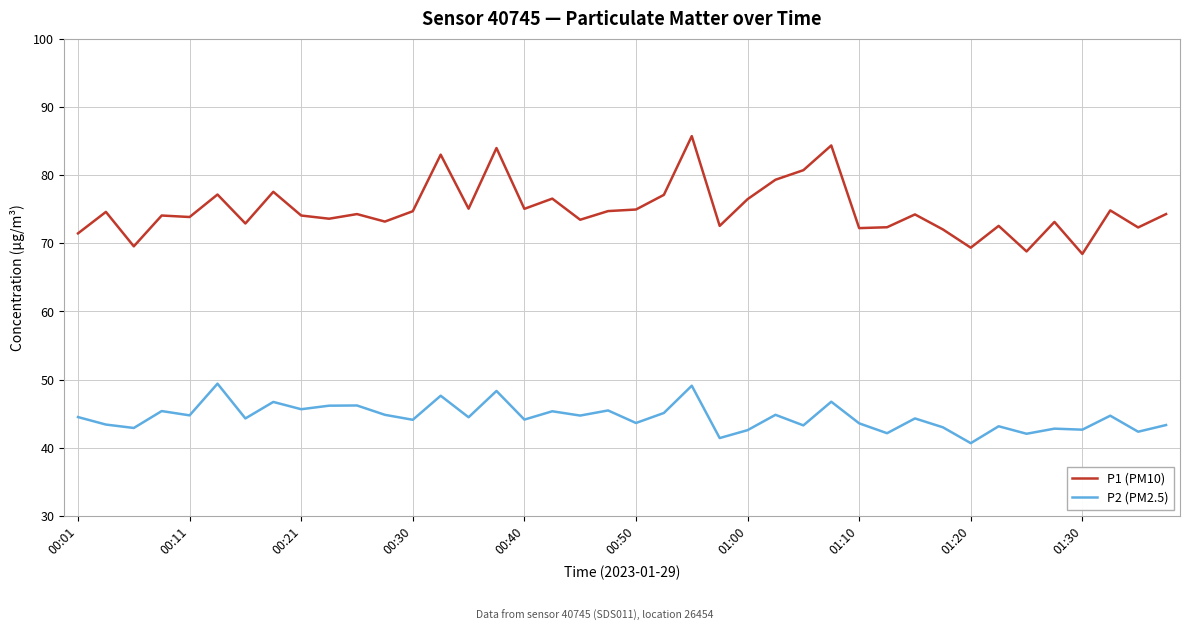

Which series has the widest spread of values?

P1 (PM10)